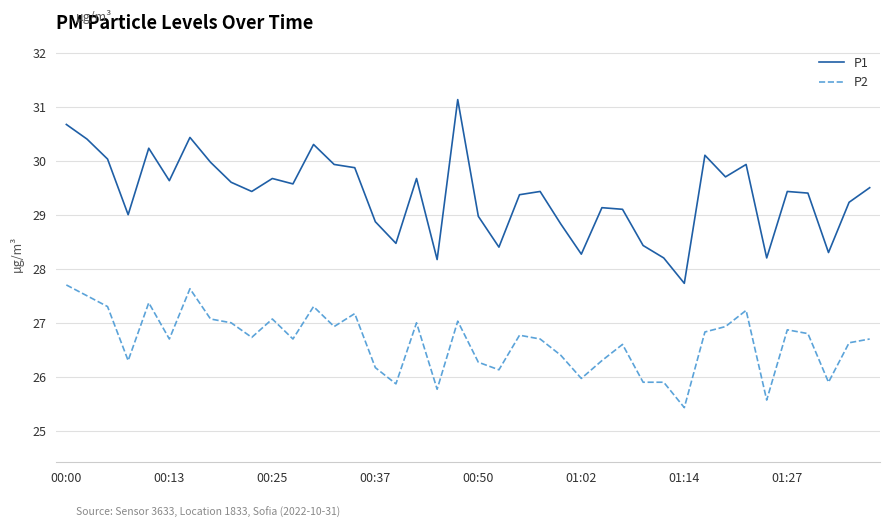

True or false: P2 and P1 cross at least once.

False